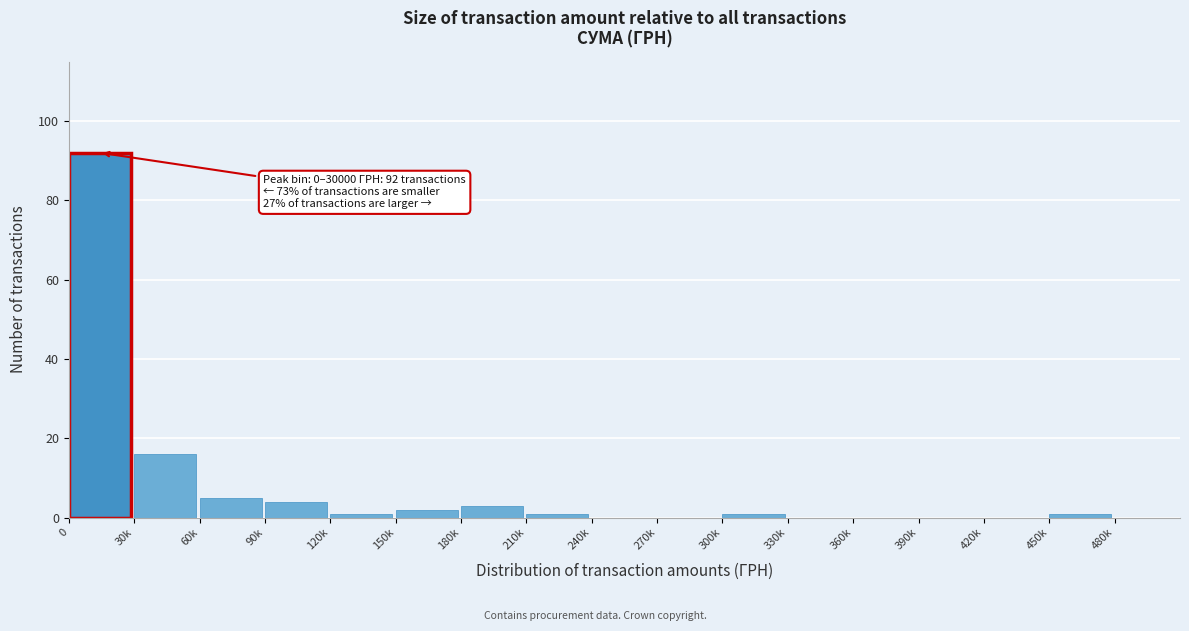

Reading right to left, transcribe all the data shown in this chart.

480k=0	450k=1	420k=0	390k=0	360k=0	330k=0	300k=1	270k=0	240k=0	210k=1	180k=3	150k=2	120k=1	90k=4	60k=5	30k=16	0=92